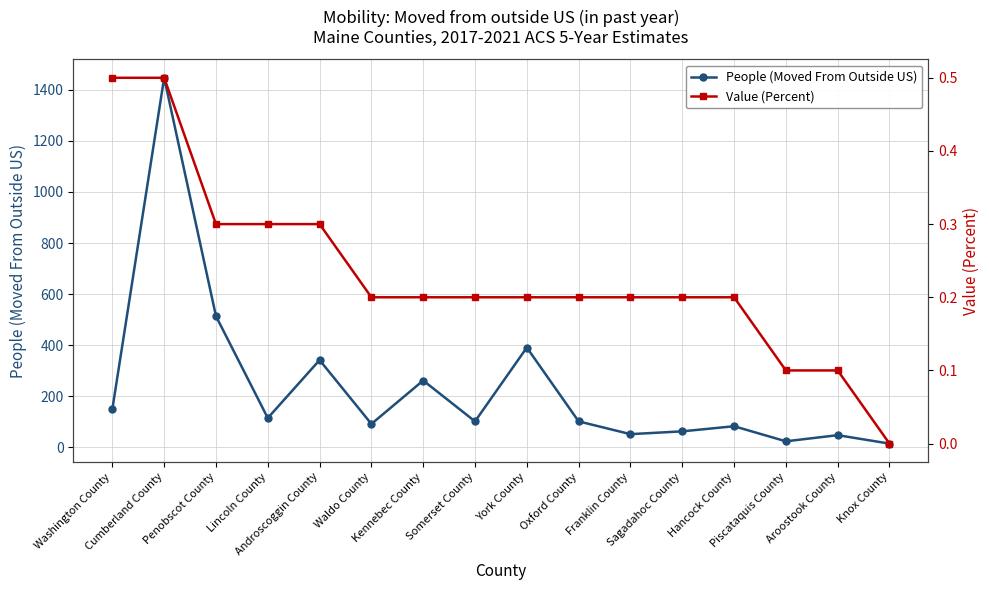

Which series has the largest range (max minus min)?

People (Moved From Outside US)